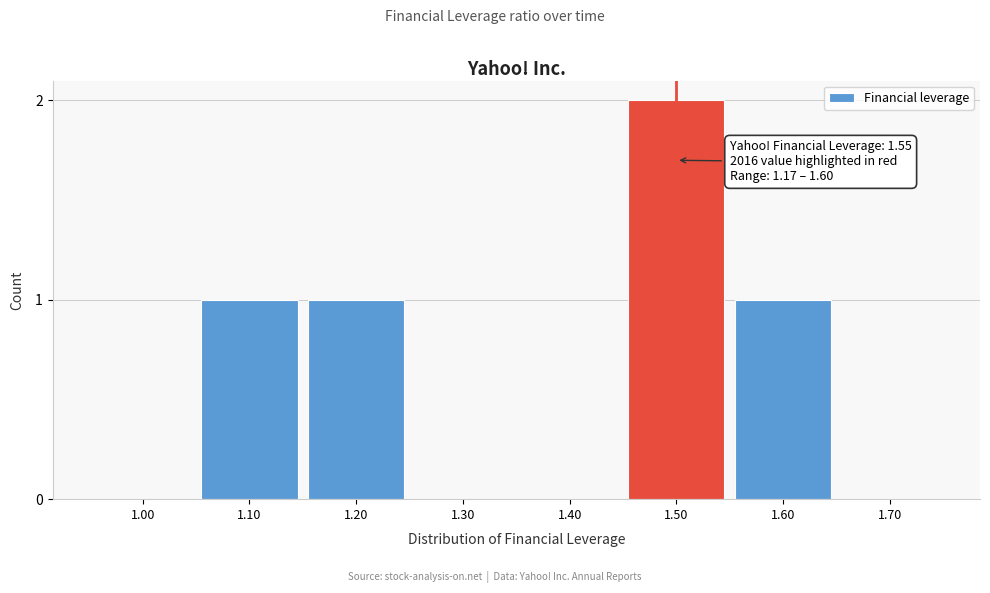

Reading right to left, extract all data points from this chart.

1.70=0	1.60=1	1.50=2	1.40=0	1.30=0	1.20=1	1.10=1	1.00=0